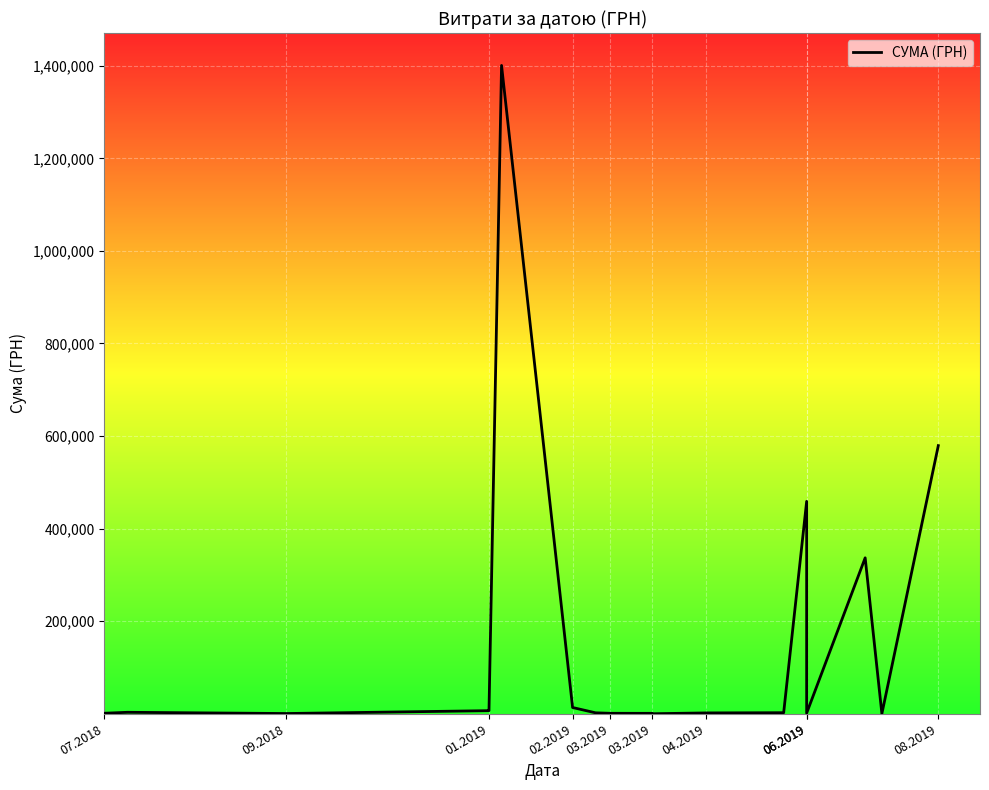

What is the smallest value displayed?

210.8